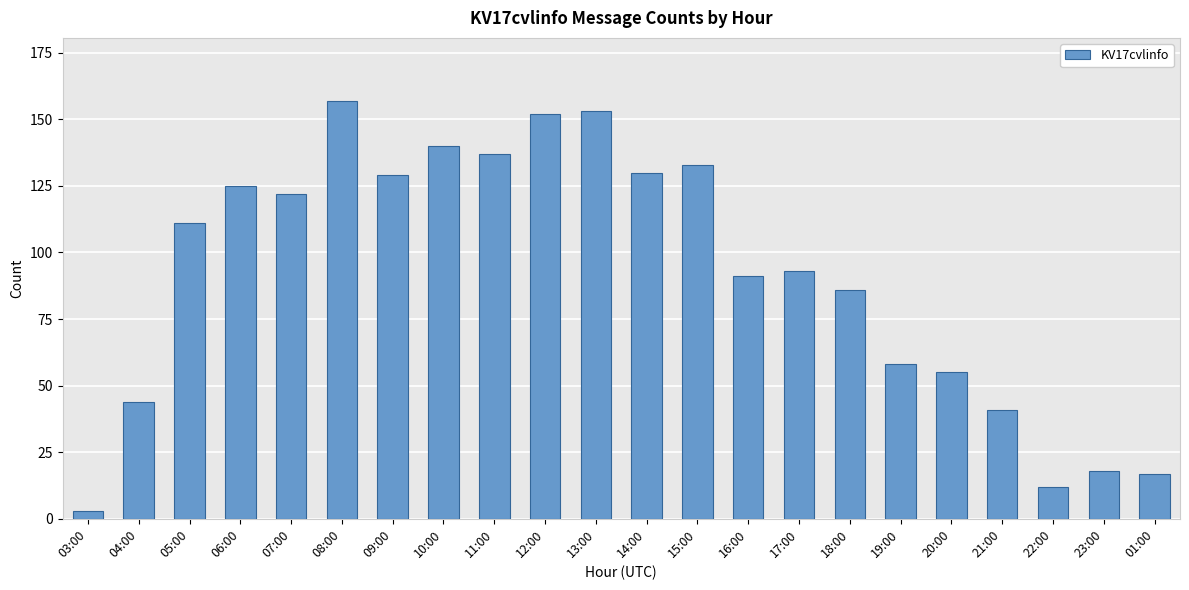

Which category has the highest value across all series?

08:00